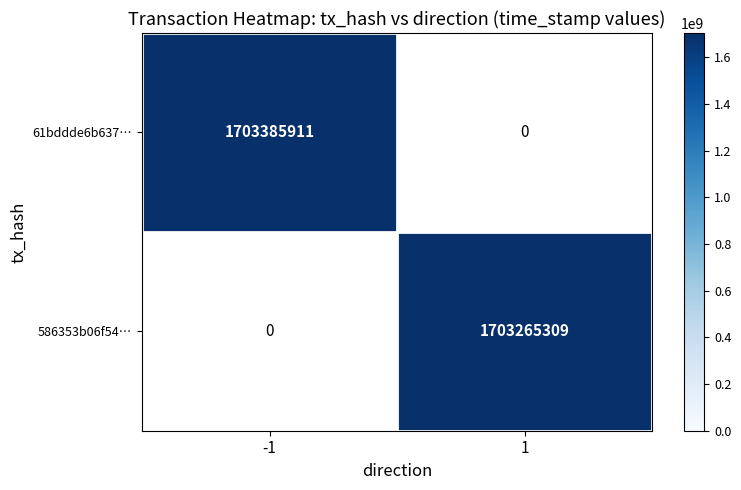

Count the number of data series in this chart.

2